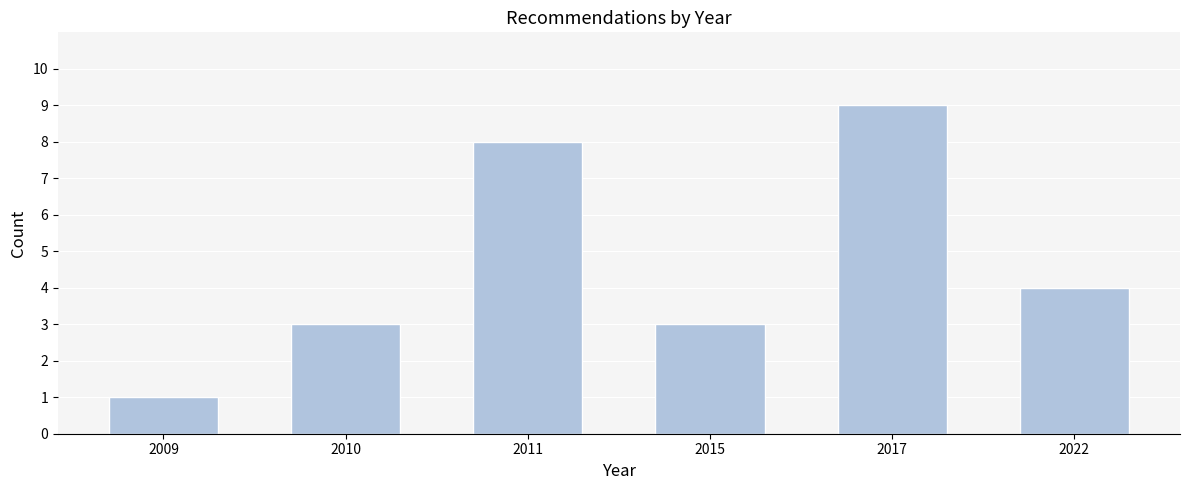

Reading left to right, what are all the values shown in this chart?

2009=1	2010=3	2011=8	2015=3	2017=9	2022=4